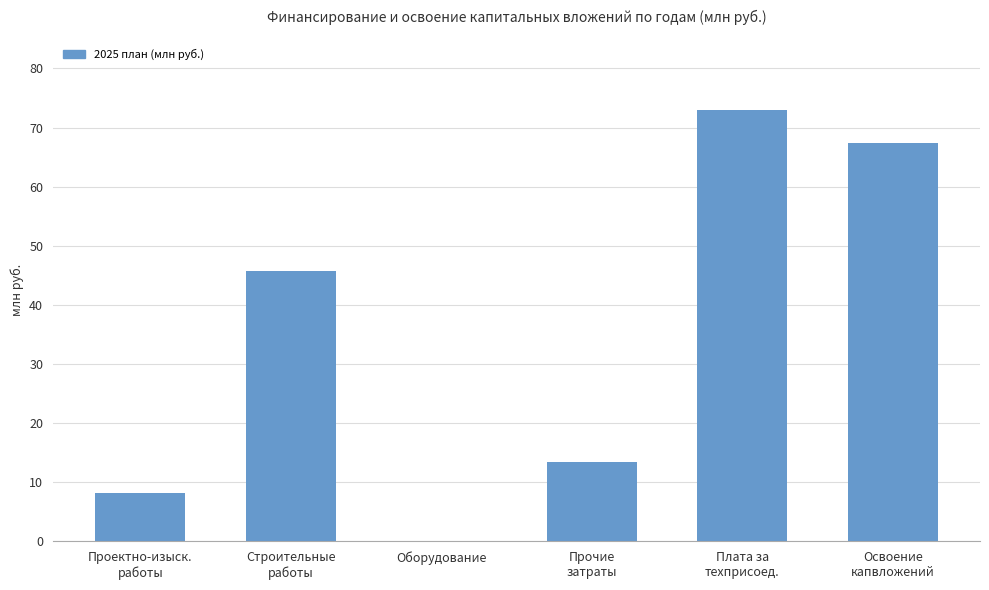

Are the bars grouped side by side (vs. stacked)?

No